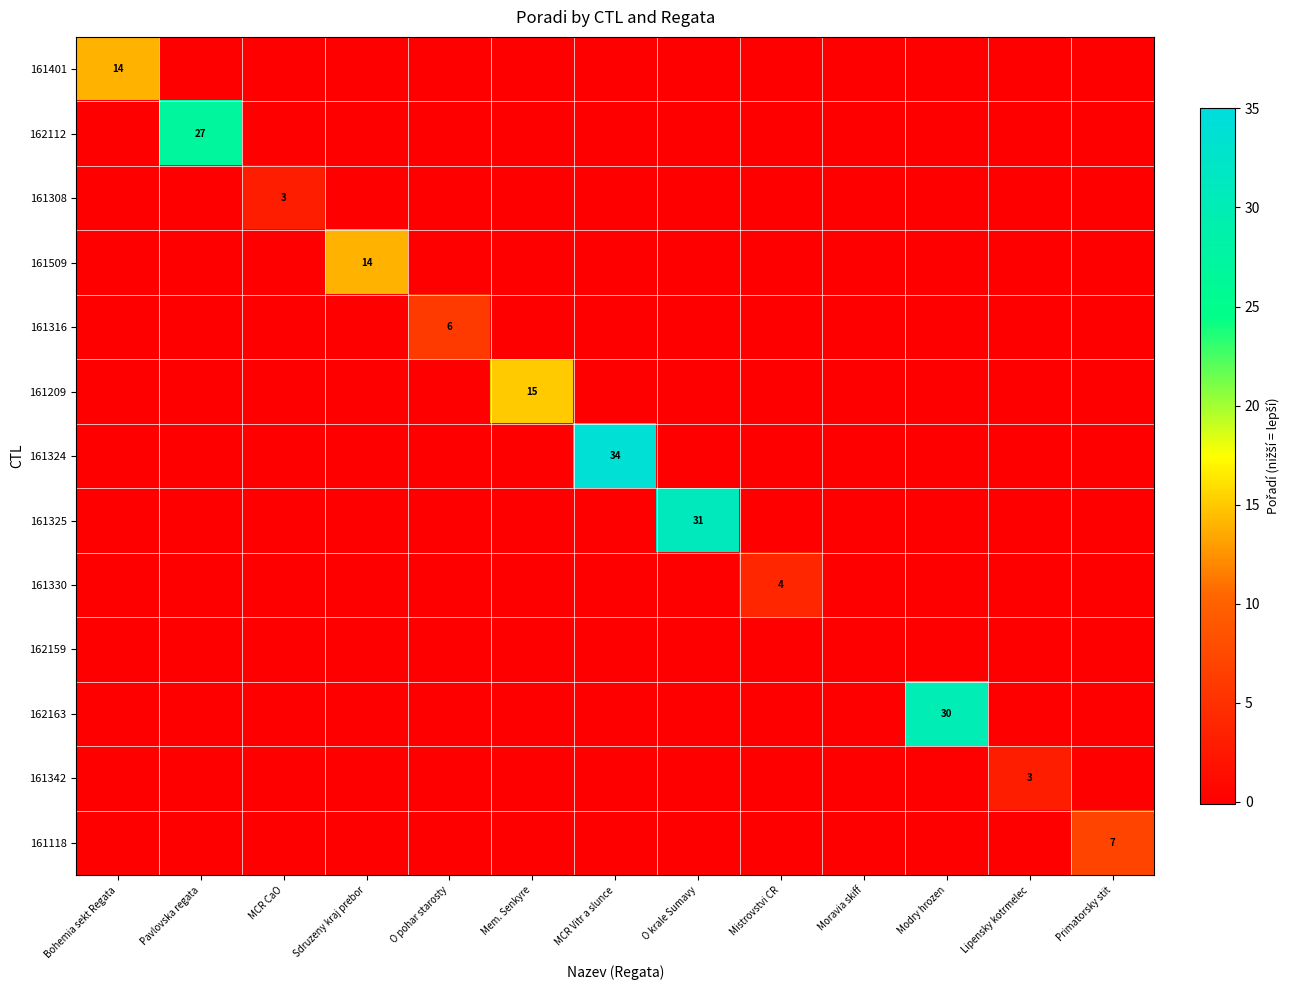

At Pavlovska regata, list the series in order from largest to smallest.

162112, 161401, 161308, 161509, 161316, 161209, 161324, 161325, 161330, 162159, 162163, 161342, 161118